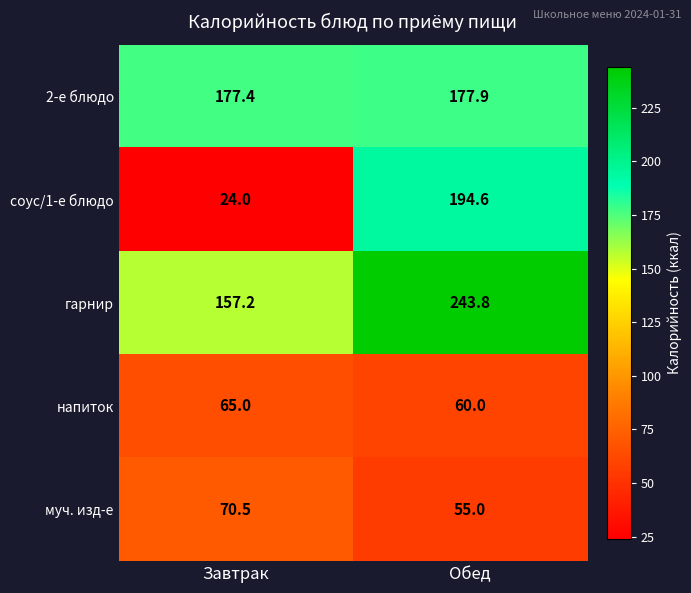

What value does the гарнир series have at Завтрак?

157.2